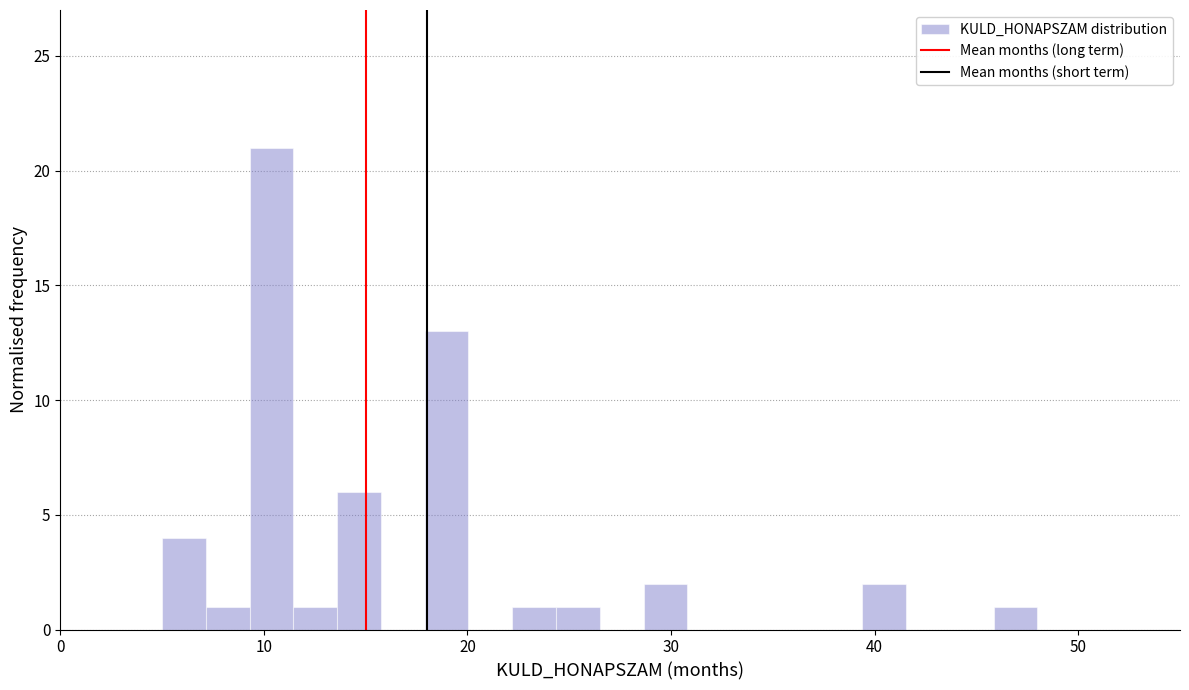

Read against the x-axis, roughly where is the centre of the tallest bar?

10